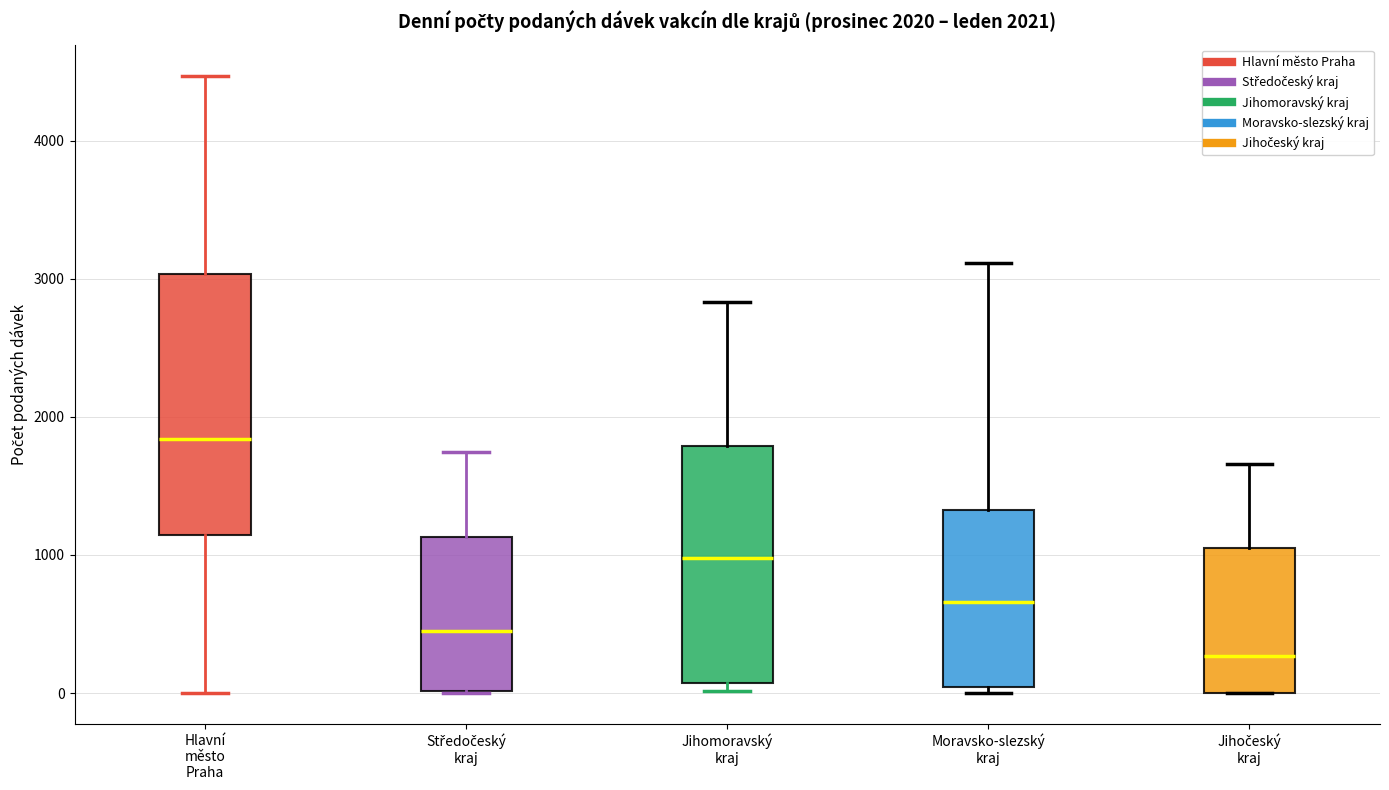

Comparing the boxes themselves (not the whiskers), which one is the tallest?

Hlavní město Praha